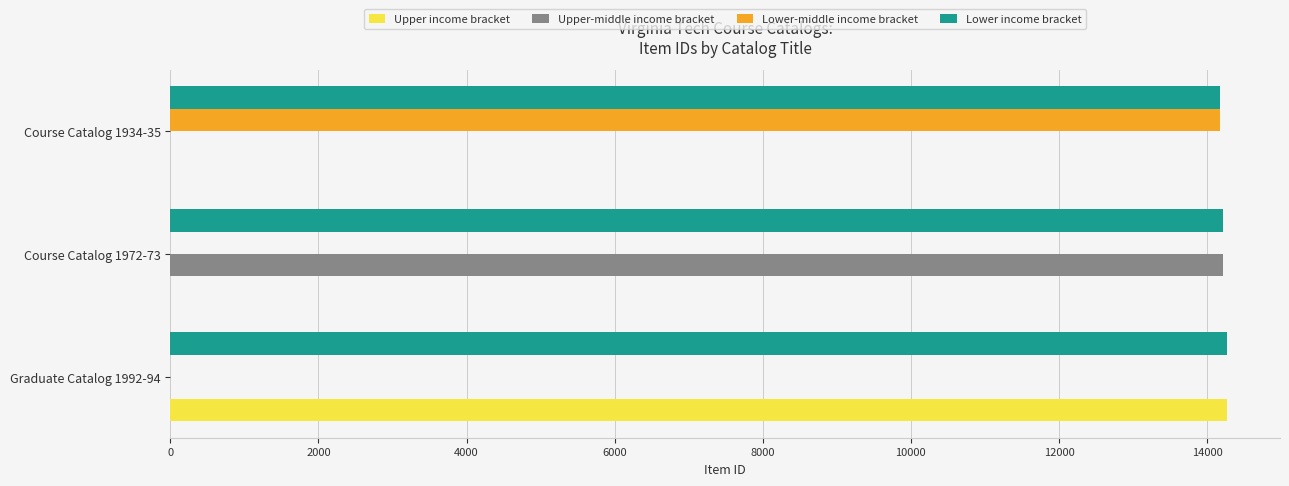

What is the maximum value shown in the chart?

14271